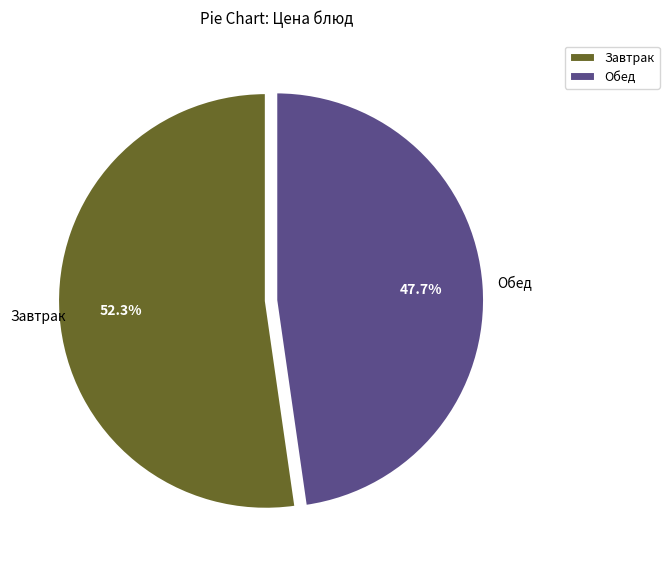

Between Завтрак and Обед, which is larger?

Завтрак